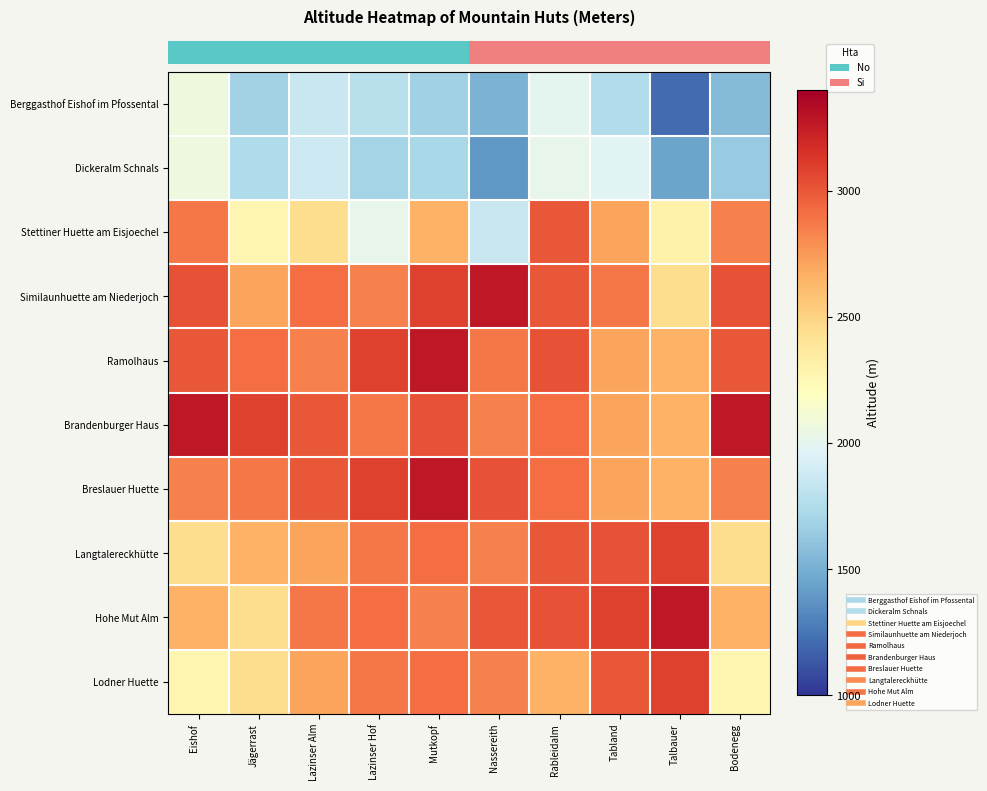

At how many categories does at least one series exceed 2230?

10